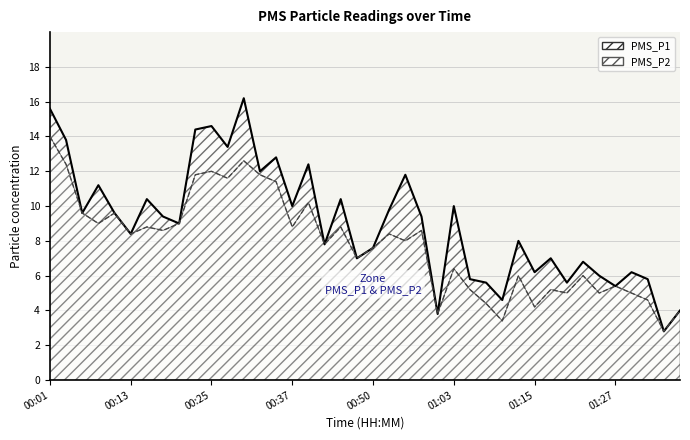

True or false: PMS_P2 and PMS_P1 cross at least once.

False